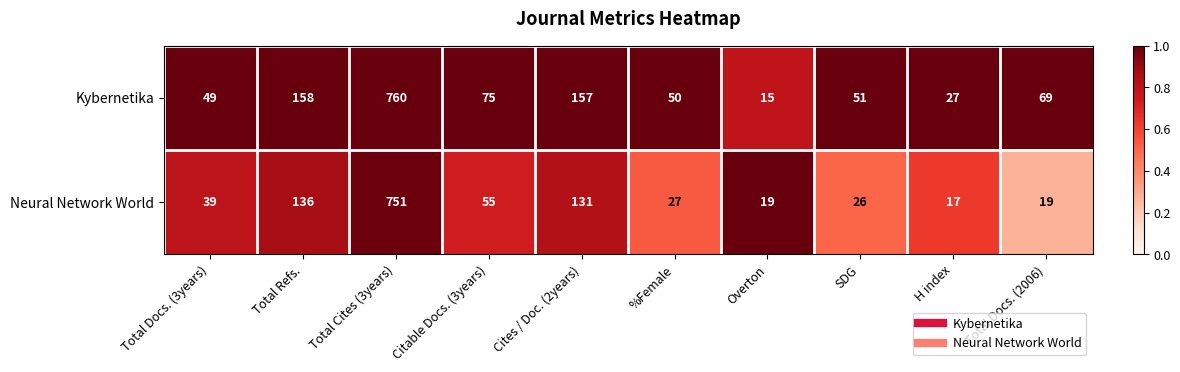

Rank the series by their average value, from highest to lowest.

Kybernetika, Neural Network World